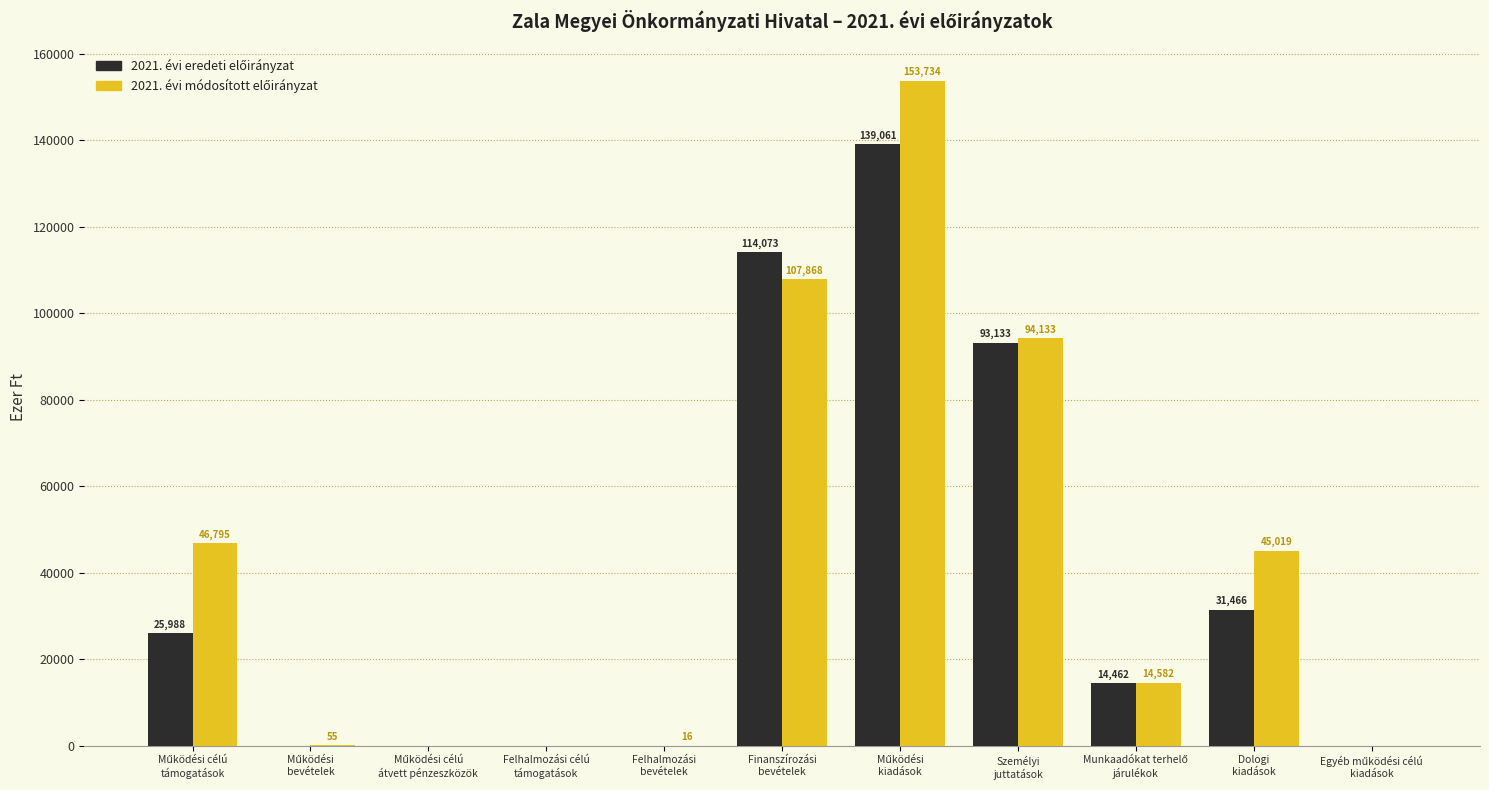

The value of 2021. évi módosított előirányzat at Működési célú
átvett pénzeszközök is 0. True or false?

True